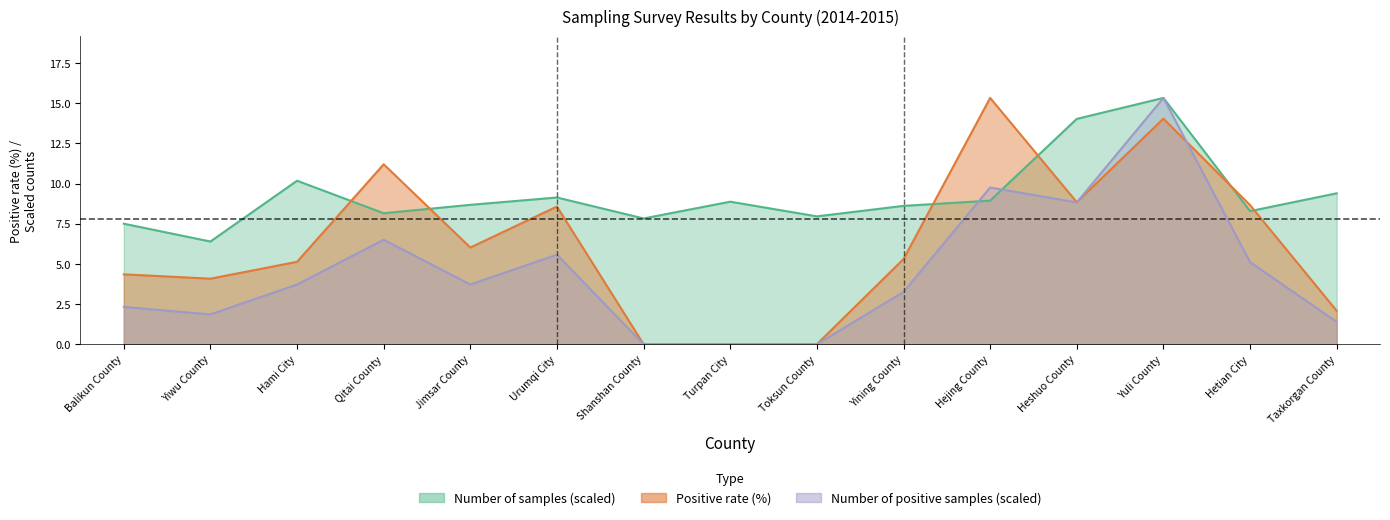

How many intersections are there between Number of positive samples and Positive rate?

2